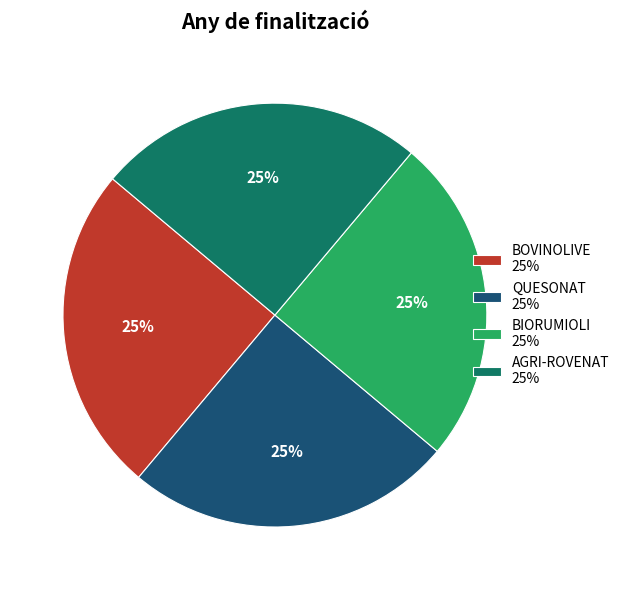

Approximately how many times larger is the value at AGRI-ROVENAT 25% compared to QUESONAT 25%?

1.0